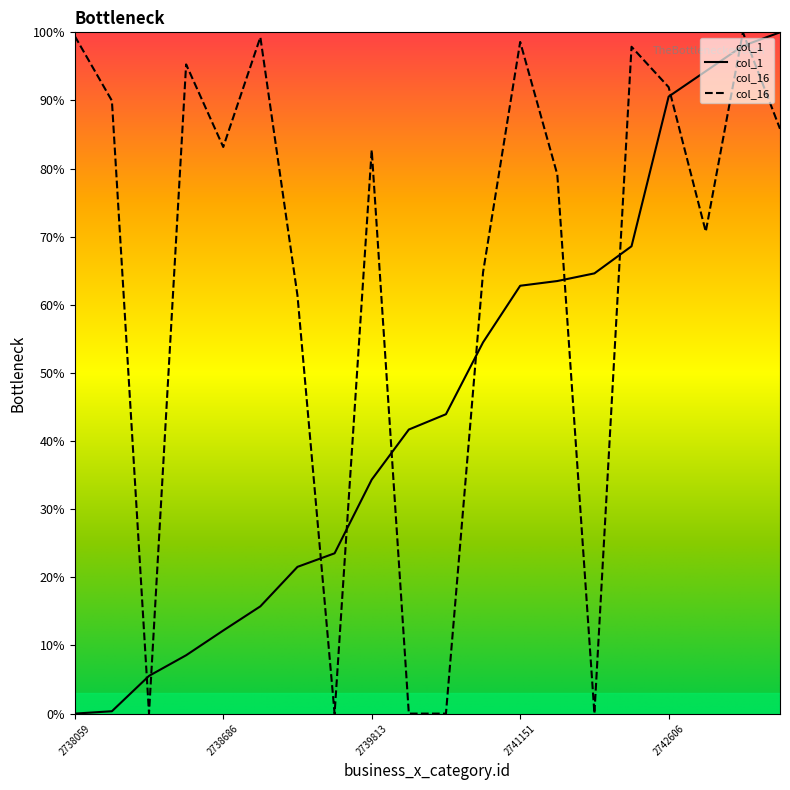

Reading left to right, transcribe all the data shown in this chart.

col_1: 2738059=0.0	2738086=0.3	2738318=5.5	2738464=8.6	2738686=12.2	2738879=15.7	2739179=21.5	2739331=23.5	2739813=34.3	2740160=41.7	2740263=43.9	2740764=54.5	2741151=62.8	2741180=63.5	2741238=64.6	2741468=68.6	2742606=90.6	2742794=94.3	2743006=98.0	2743109=100.0
col_16: 2738059=99.4	2738086=90.0	2738318=0.0	2738464=95.3	2738686=83.2	2738879=99.3	2739179=61.4	2739331=0.0	2739813=82.7	2740160=0.0	2740263=0.0	2740764=64.8	2741151=98.6	2741180=79.1	2741238=0.0	2741468=97.9	2742606=92.0	2742794=70.7	2743006=100.0	2743109=85.8